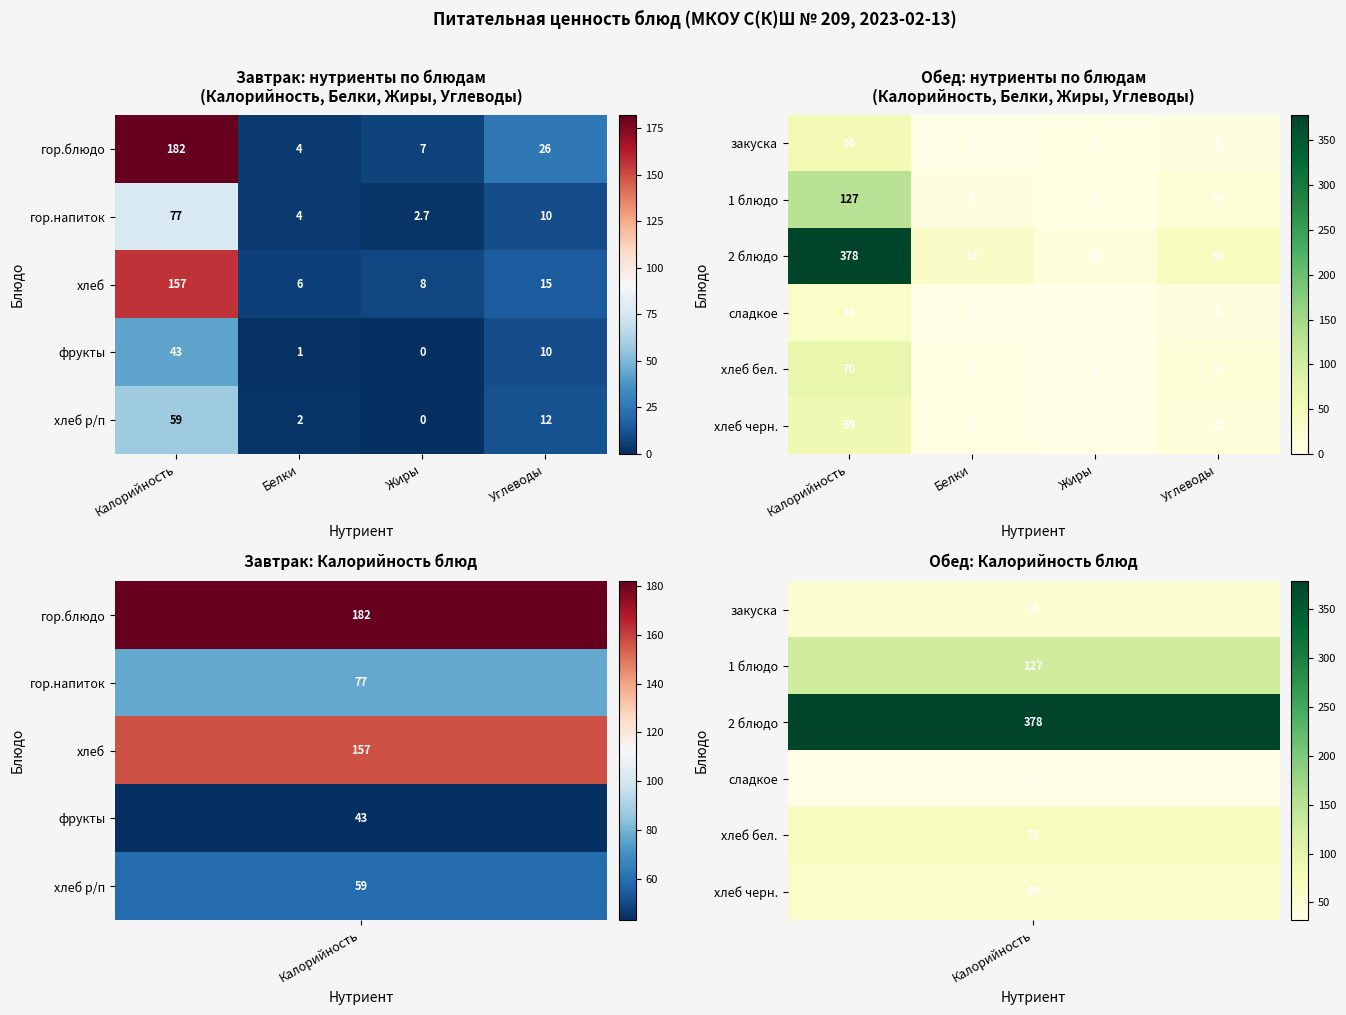

List the labels in order of 1 блюдо value, smallest first.

Жиры, Белки, Углеводы, Калорийность